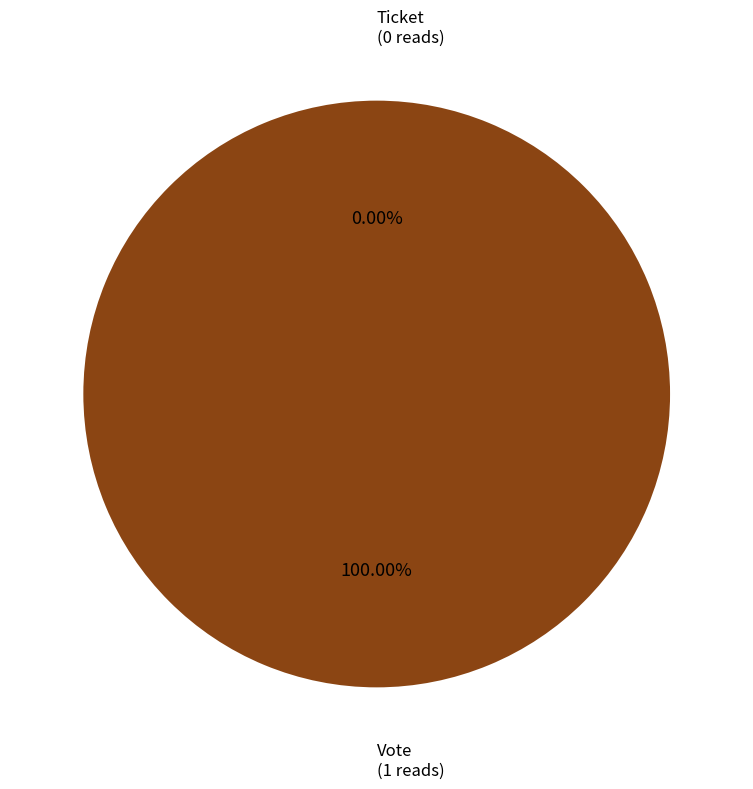

How many segments does this pie chart have?

2